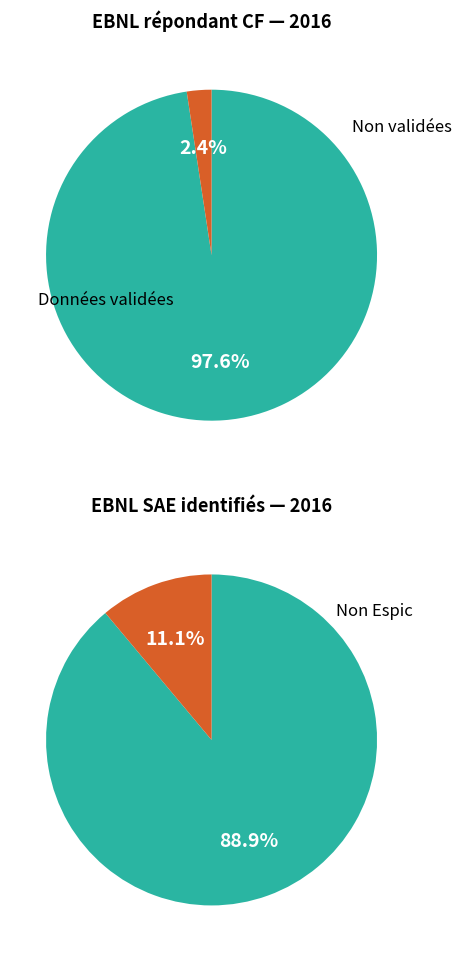

The 2019 slice represents 10% of the pie. True or false?

False